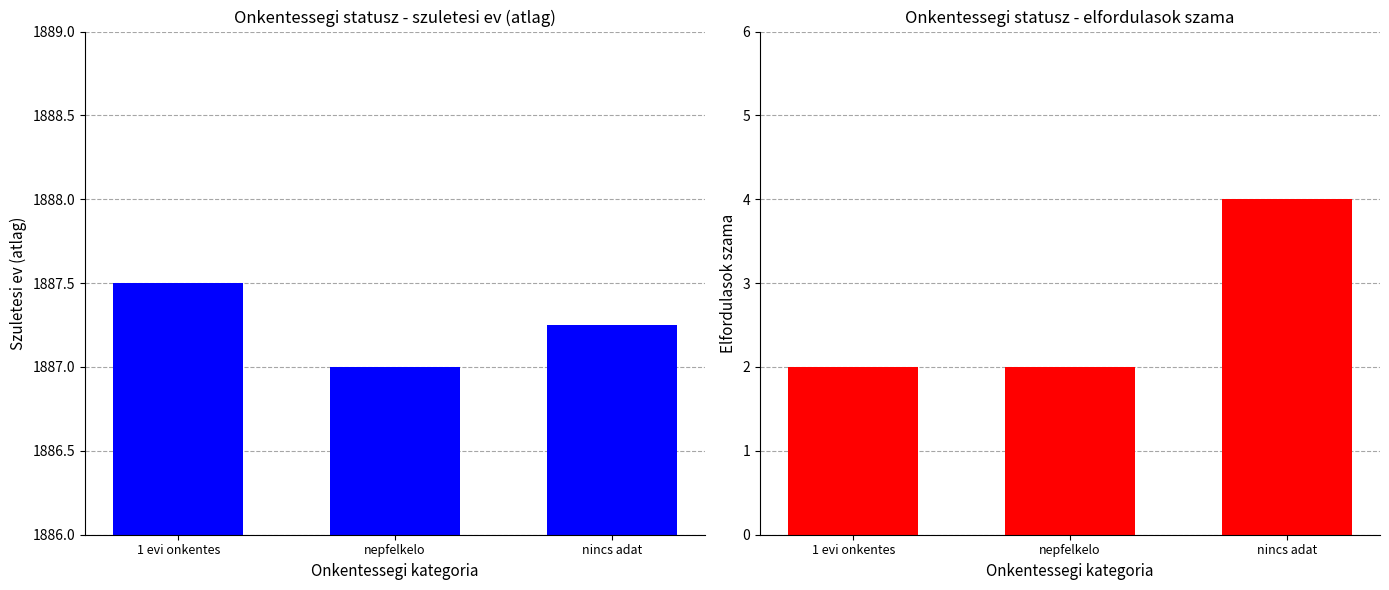

What is the maximum value shown in the chart?

1887.5